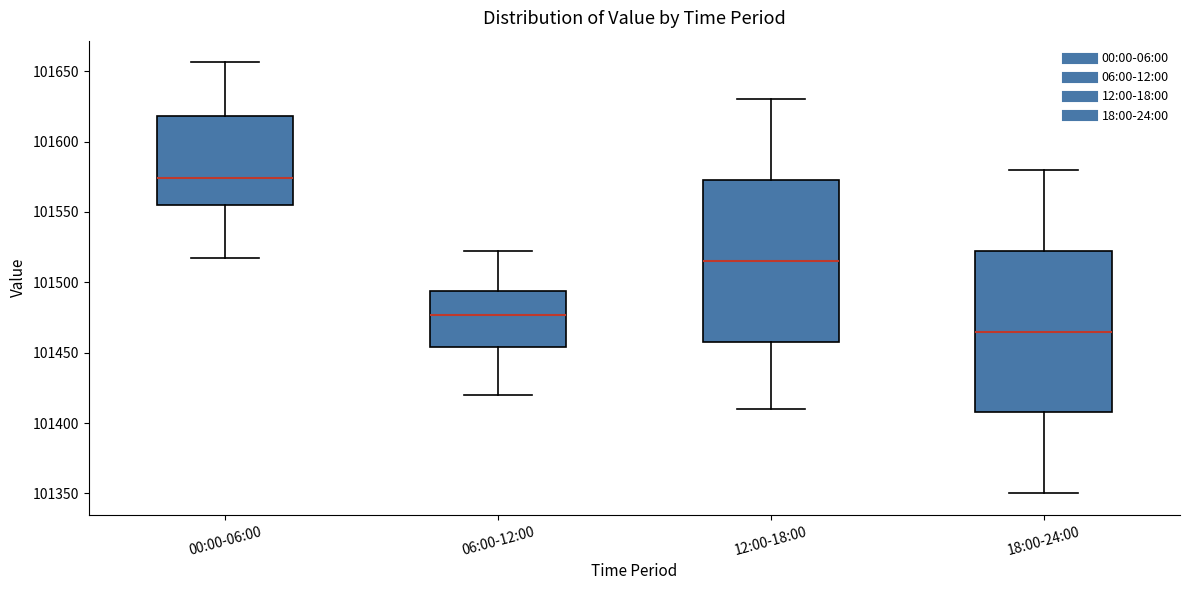

Where does the lower whisker of the box for 18:00-24:00 end on the y-axis? The values are not printed on the chart, so give them approximately, as read against the axis.

101350